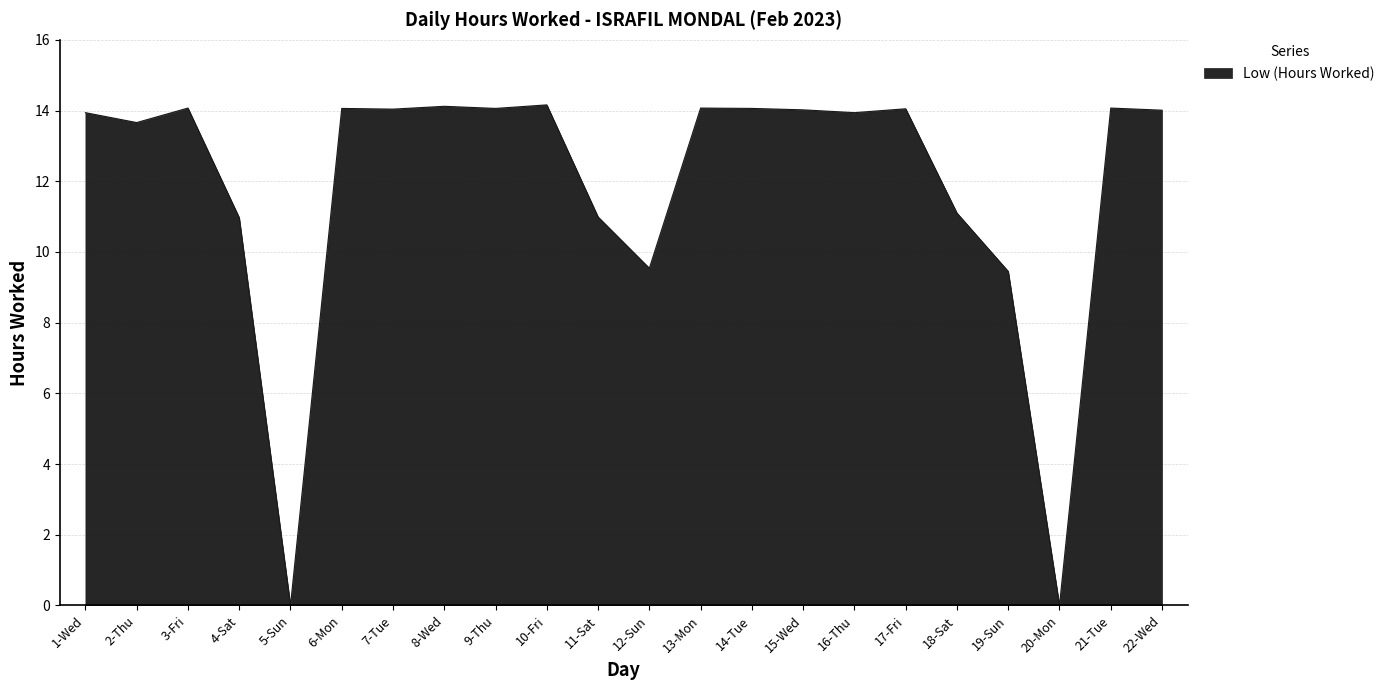

What is the difference between the maximum and minimum values?

14.2